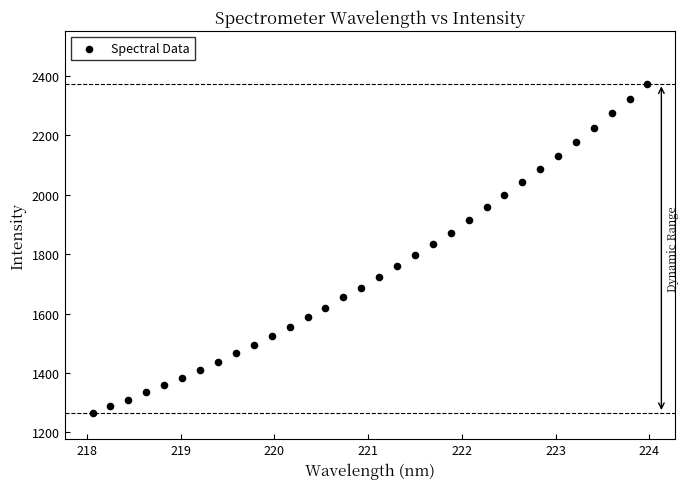

What is the range of Y values (max minus min)?

1109.3